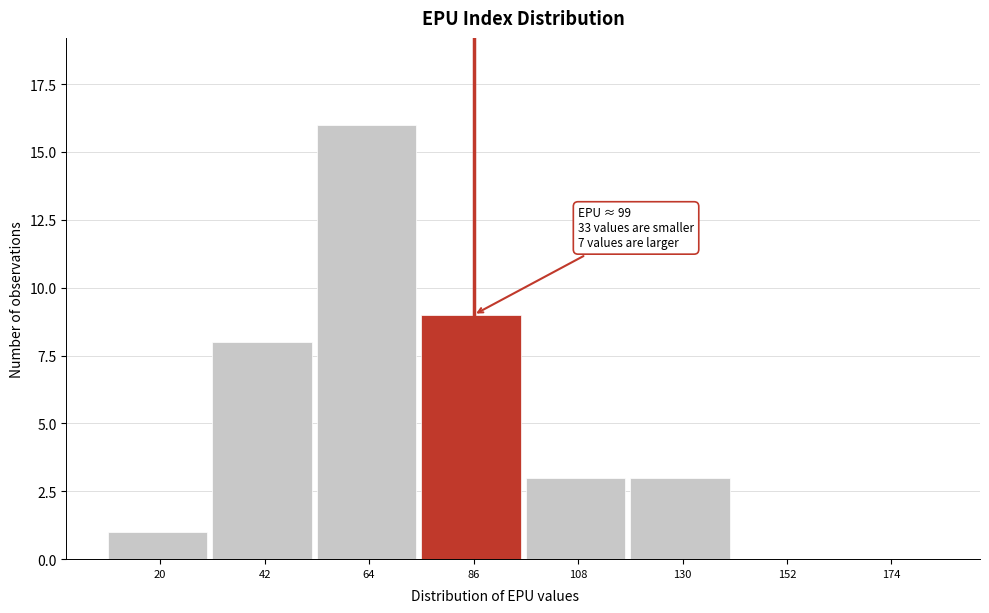

Reading left to right, transcribe all the data shown in this chart.

20=1	42=8	64=16	86=9	108=3	130=3	152=0	174=0